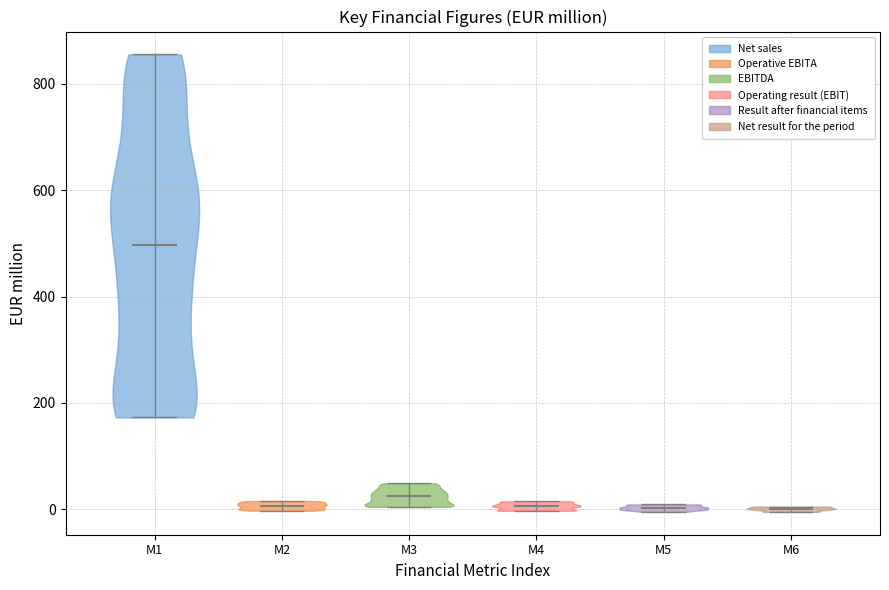

Reading left to right, read every violin against the y-axis: where its median line is, and the lowest and highest points it reaches. The values are not printed on the chart, so give them approximately, as read against the axis.

M1: median line 500, lowest point 180, highest point 860
M2: median line 0, lowest point 0, highest point 20
M3: median line 20, lowest point 0, highest point 40
M4: median line 0, lowest point 0, highest point 20
M5: median line 0, lowest point 0, highest point 0
M6: median line 0, lowest point 0, highest point 0